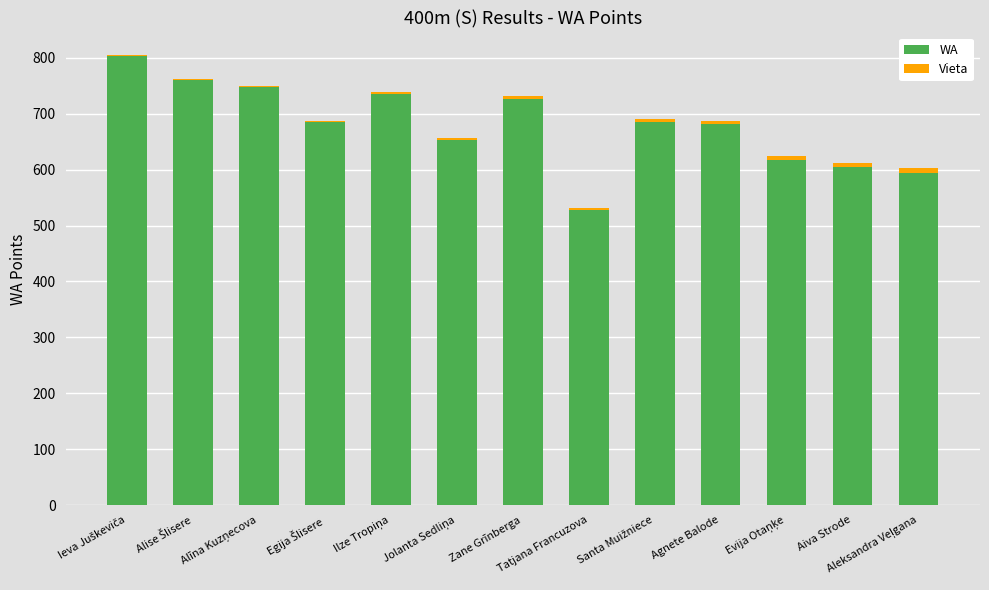

What is the sum of all WA values?

8824